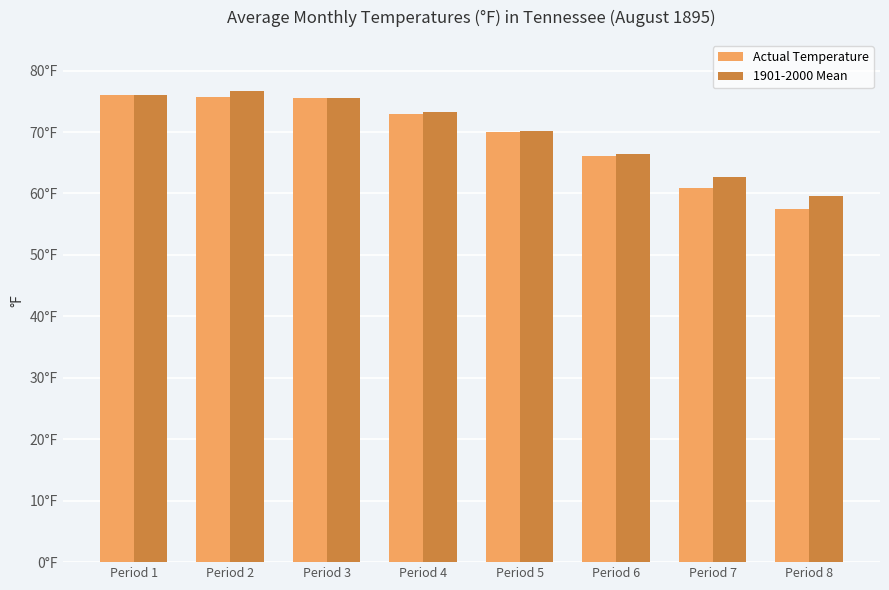

What is the difference between the highest and lowest values at Period 2?

0.9